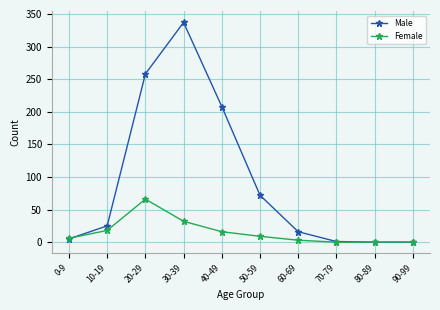

True or false: Female has a value of 40 at 90-99.

False